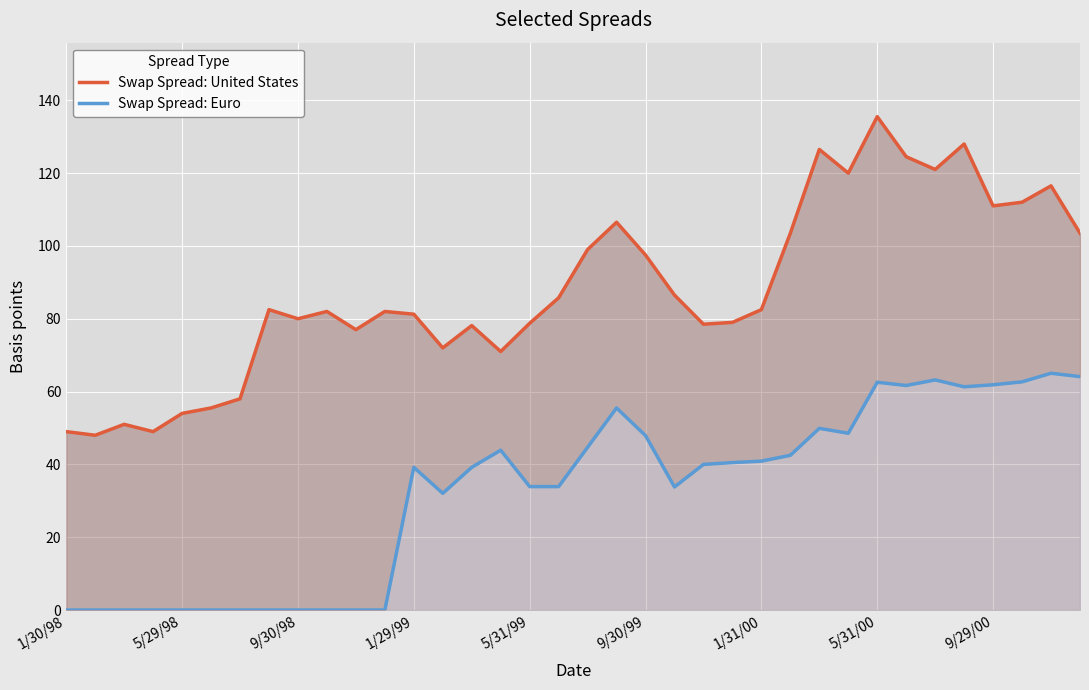

List the series in order of their peak value, highest first.

Swap Spread: United States, Swap Spread: Euro